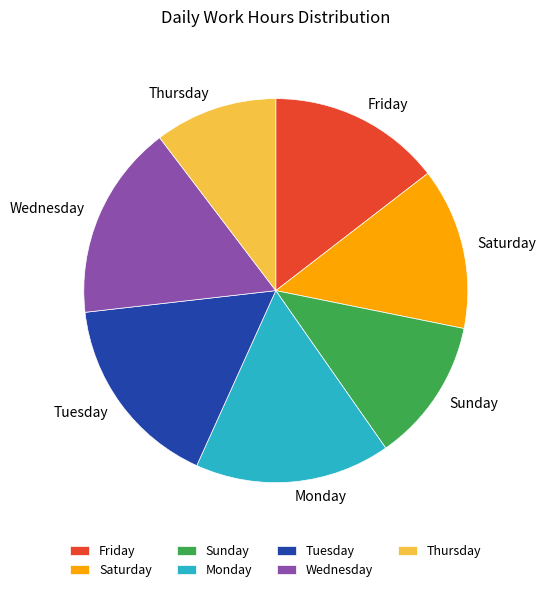

Count the number of slices in the pie.

7